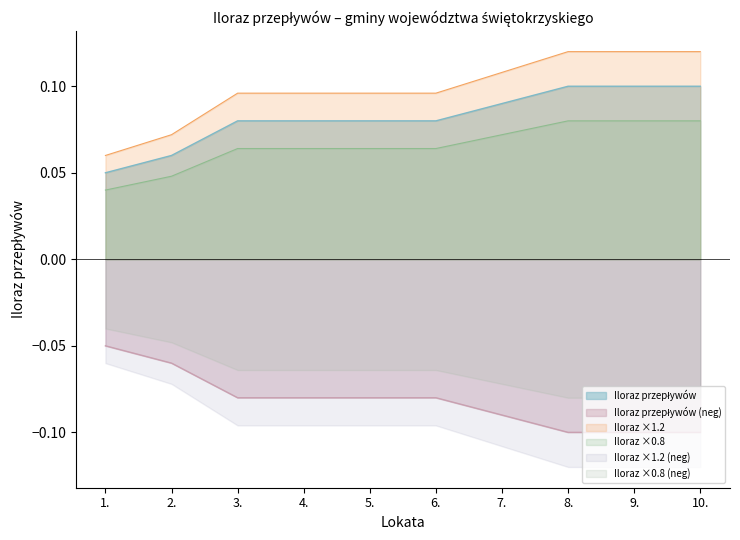

What position from the right is 4.?

7